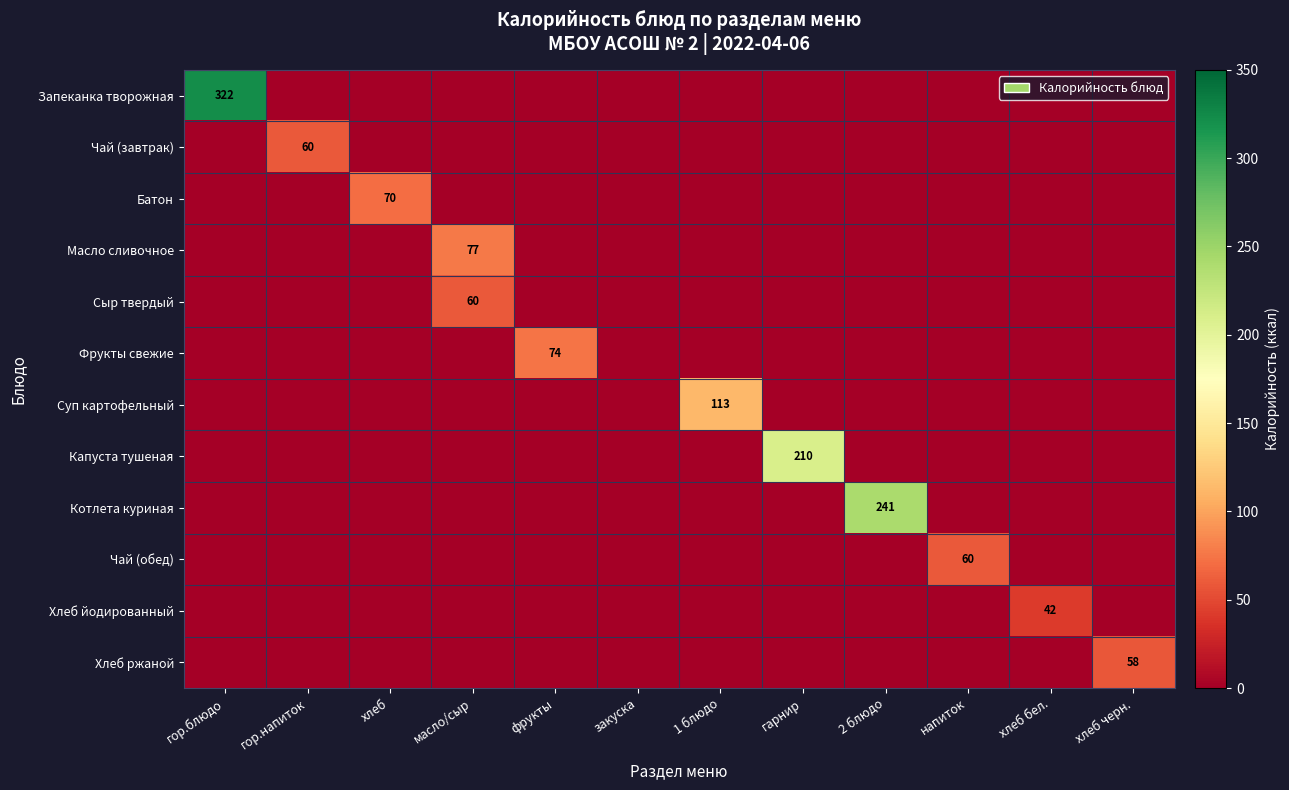

At which category does the chart reach its minimum across all series?

гор.напиток